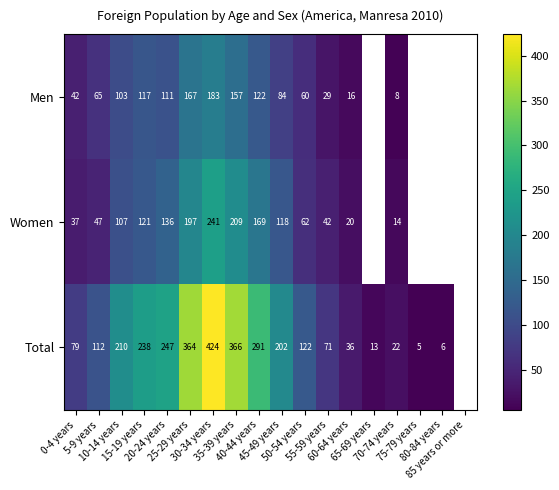

What is the minimum value for Men?

8.0